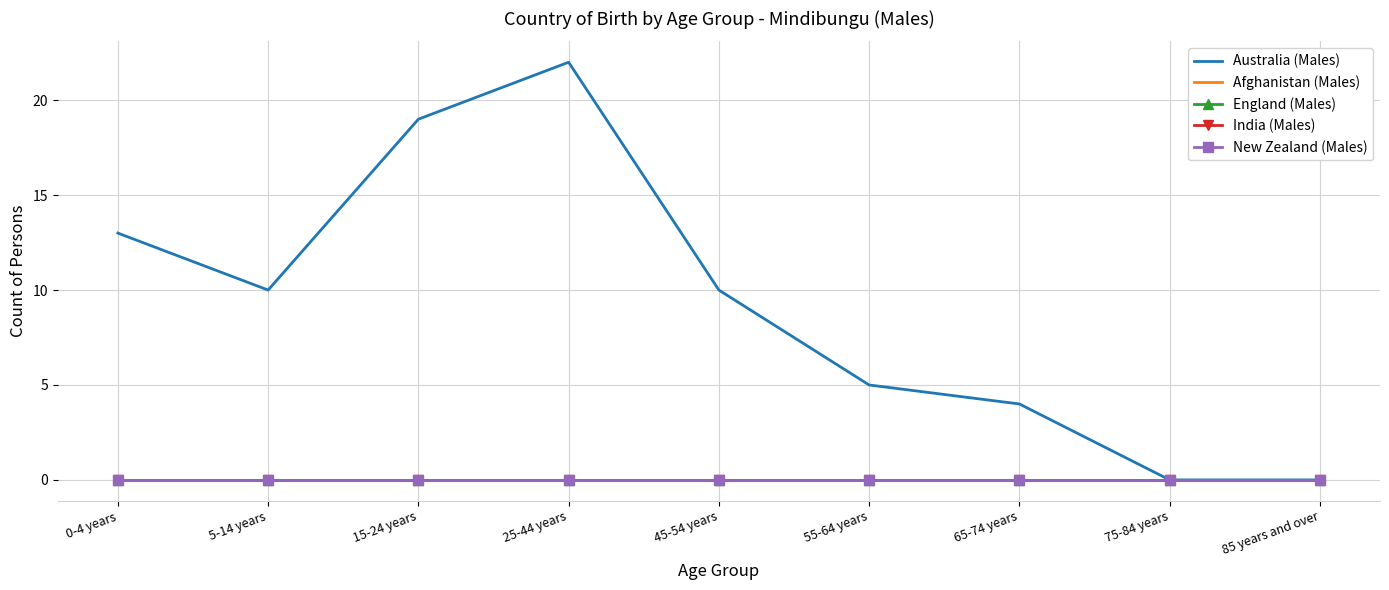

True or false: Afghanistan (Males) and England (Males) cross at least once.

False